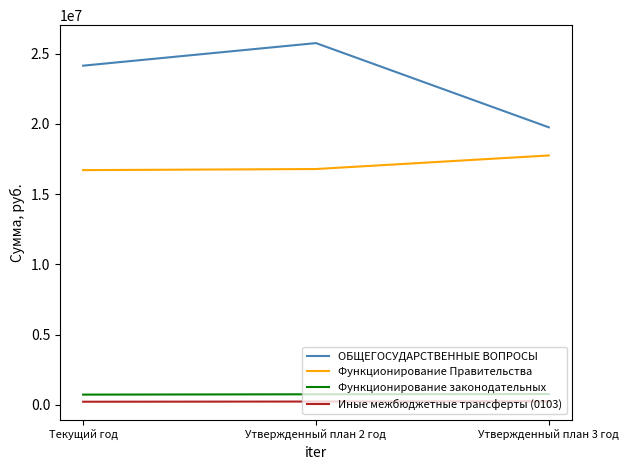

Which series changed the most between Текущий год and Утвержденный план 3 год?

ОБЩЕГОСУДАРСТВЕННЫЕ ВОПРОСЫ